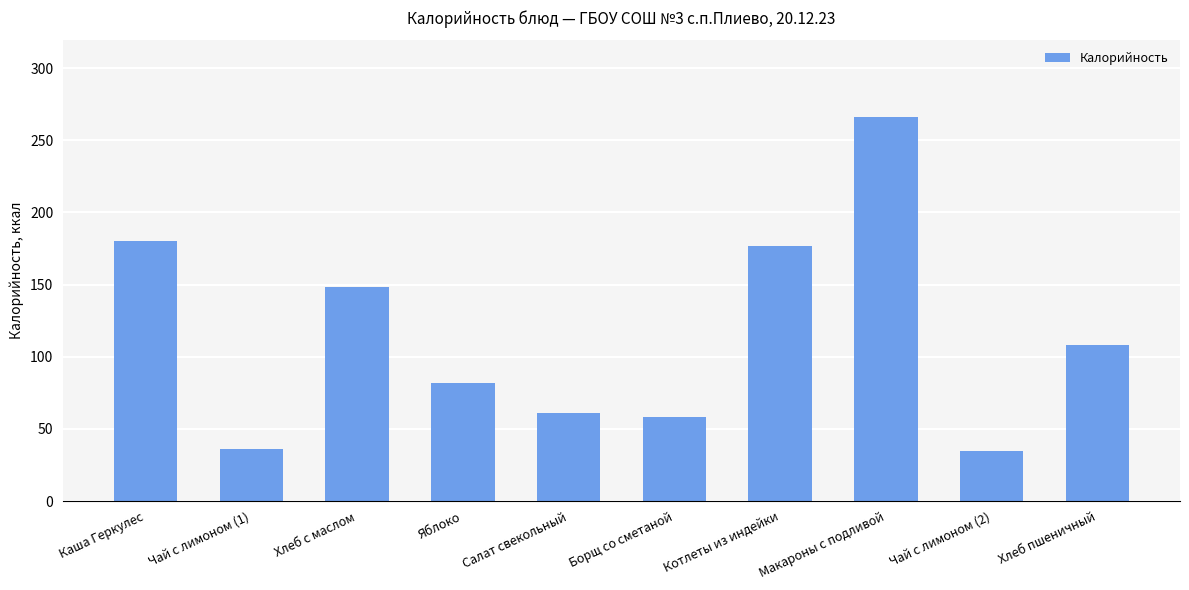

The value at Яблоко is 139. True or false?

False